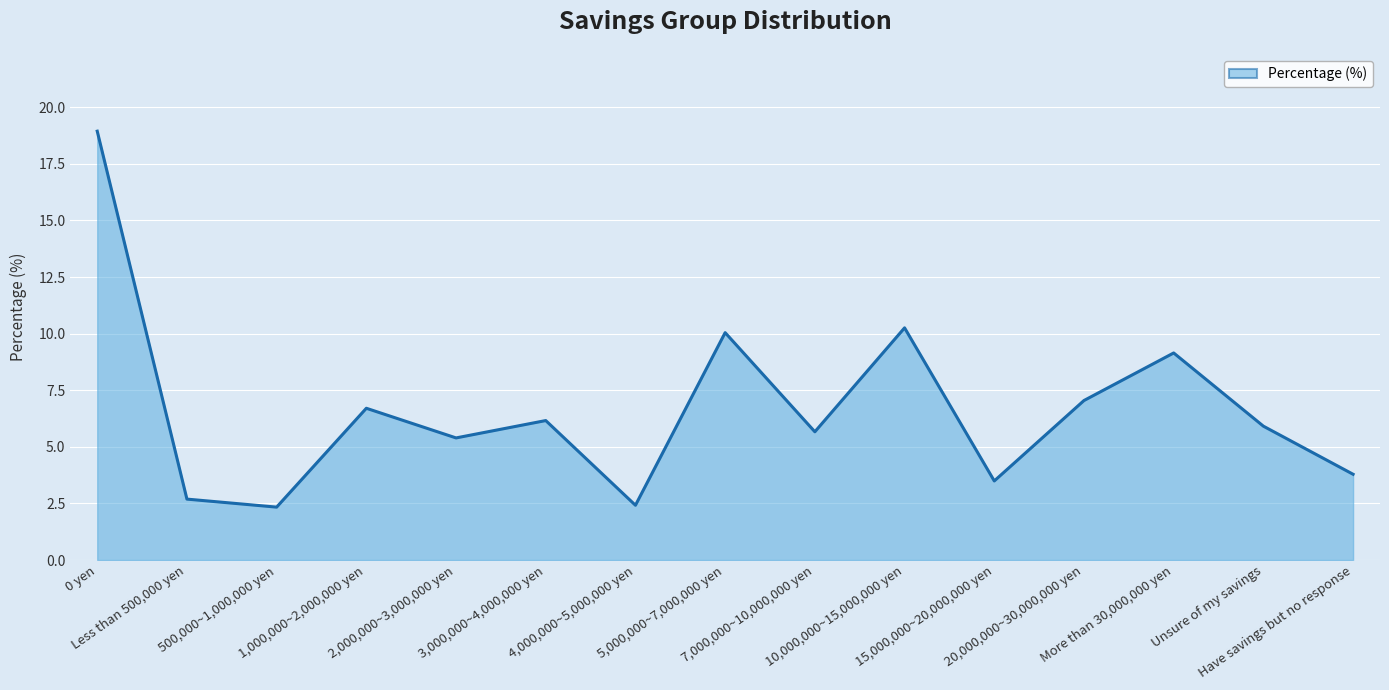

What is the greatest value displayed?

18.9